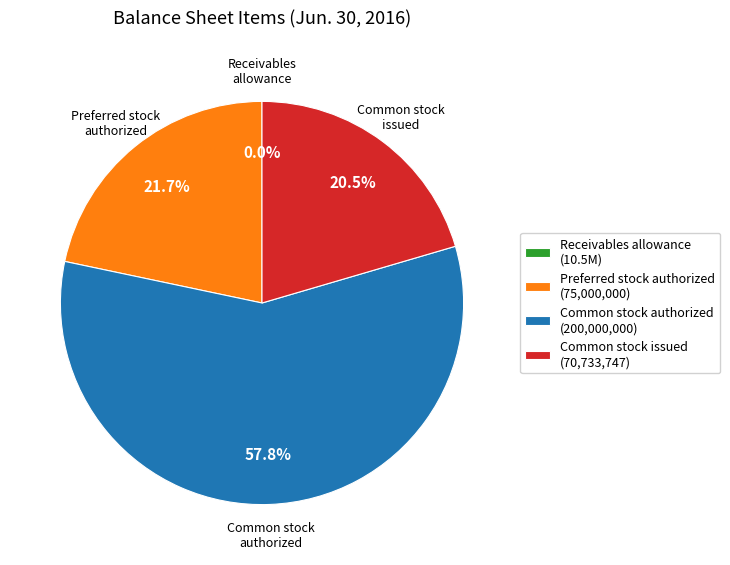

Which category accounts for the majority?

Common stock authorized (200,000,000)